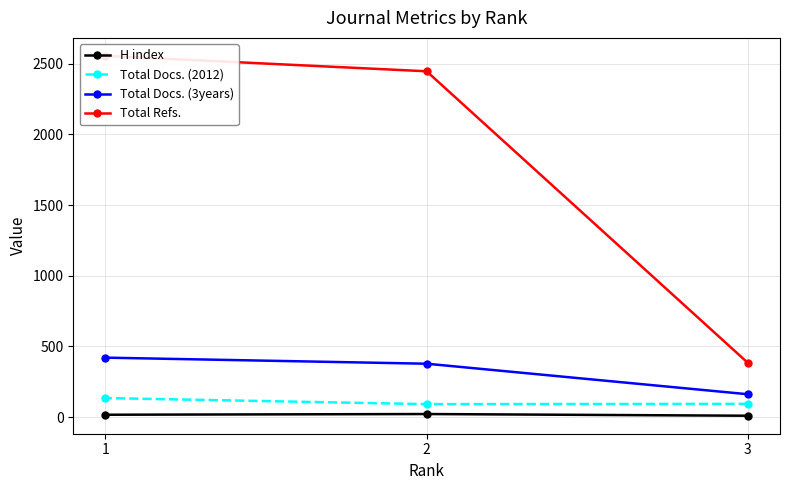

Is it true that Total Refs. equals 1079 at 1?

False